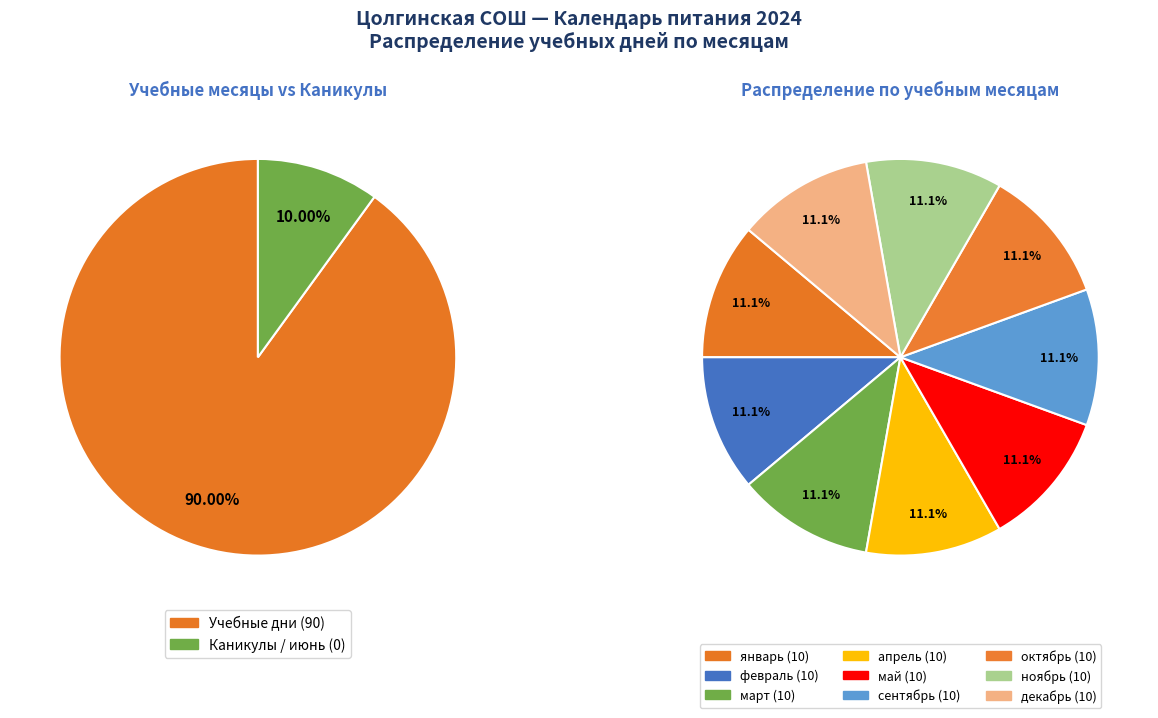

Is the sum of апрель and январь greater than half?

No